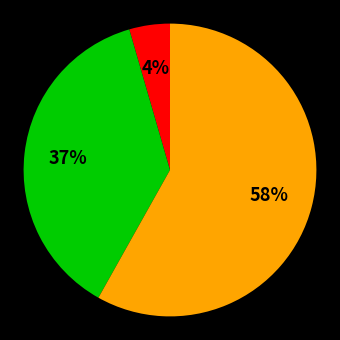

How many slices are in this pie chart?

3